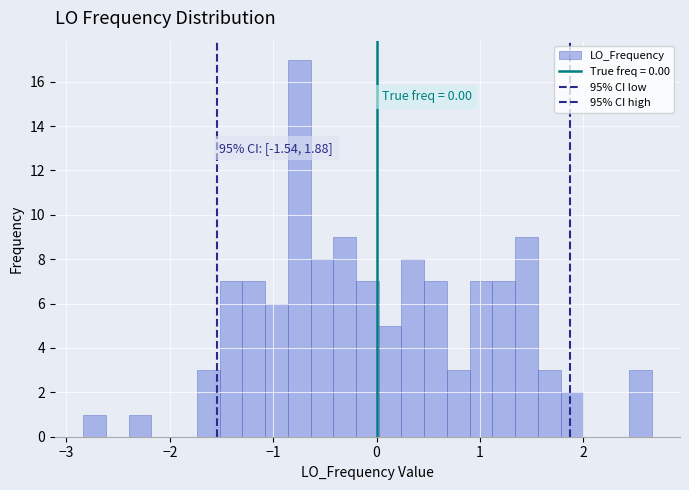

Around what value on the x-axis is the tallest bar? Give the approximate position of its centre, as read against the axis.

-0.7